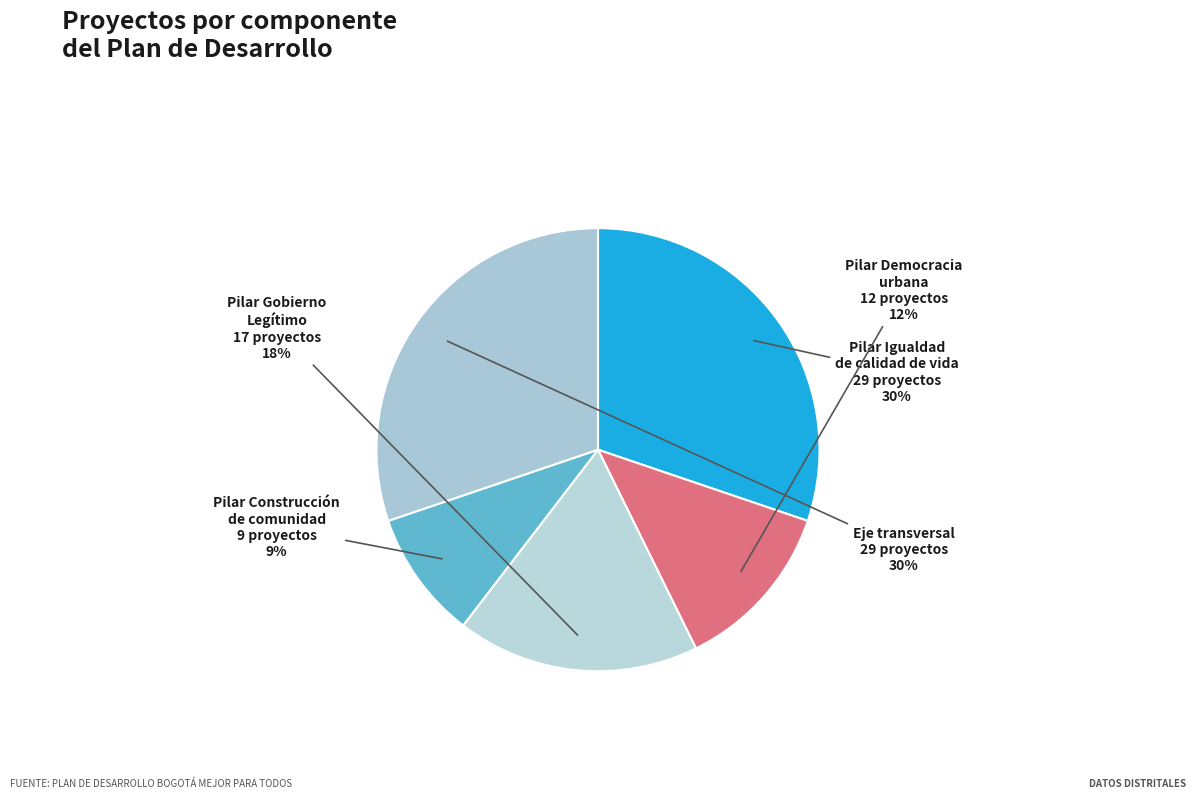

True or false: Eje transversal accounts for 24% of the total.

False